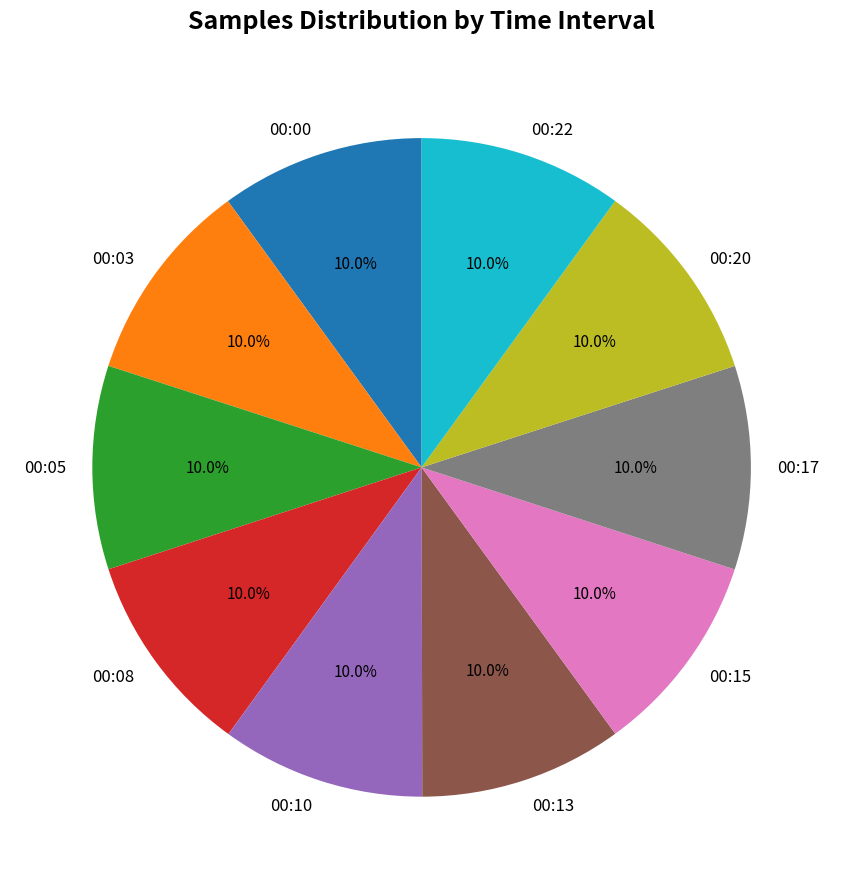

Is there a majority slice in this chart?

No